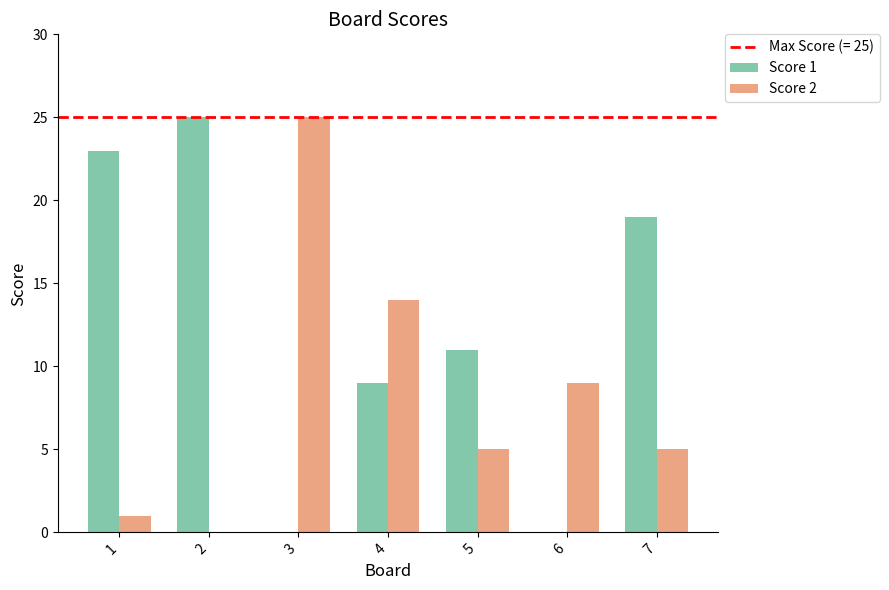

What is the average value of the Score 1 series?

12